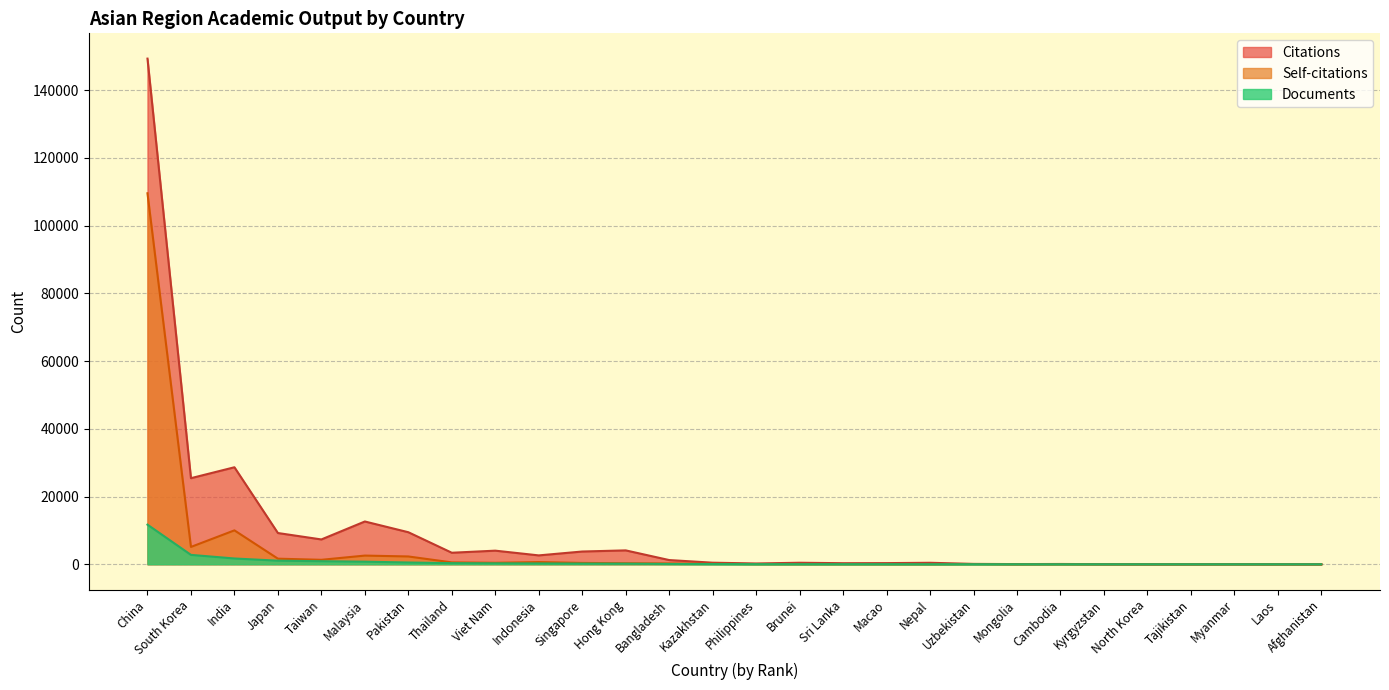

Which series has the largest total across all categories?

Citations